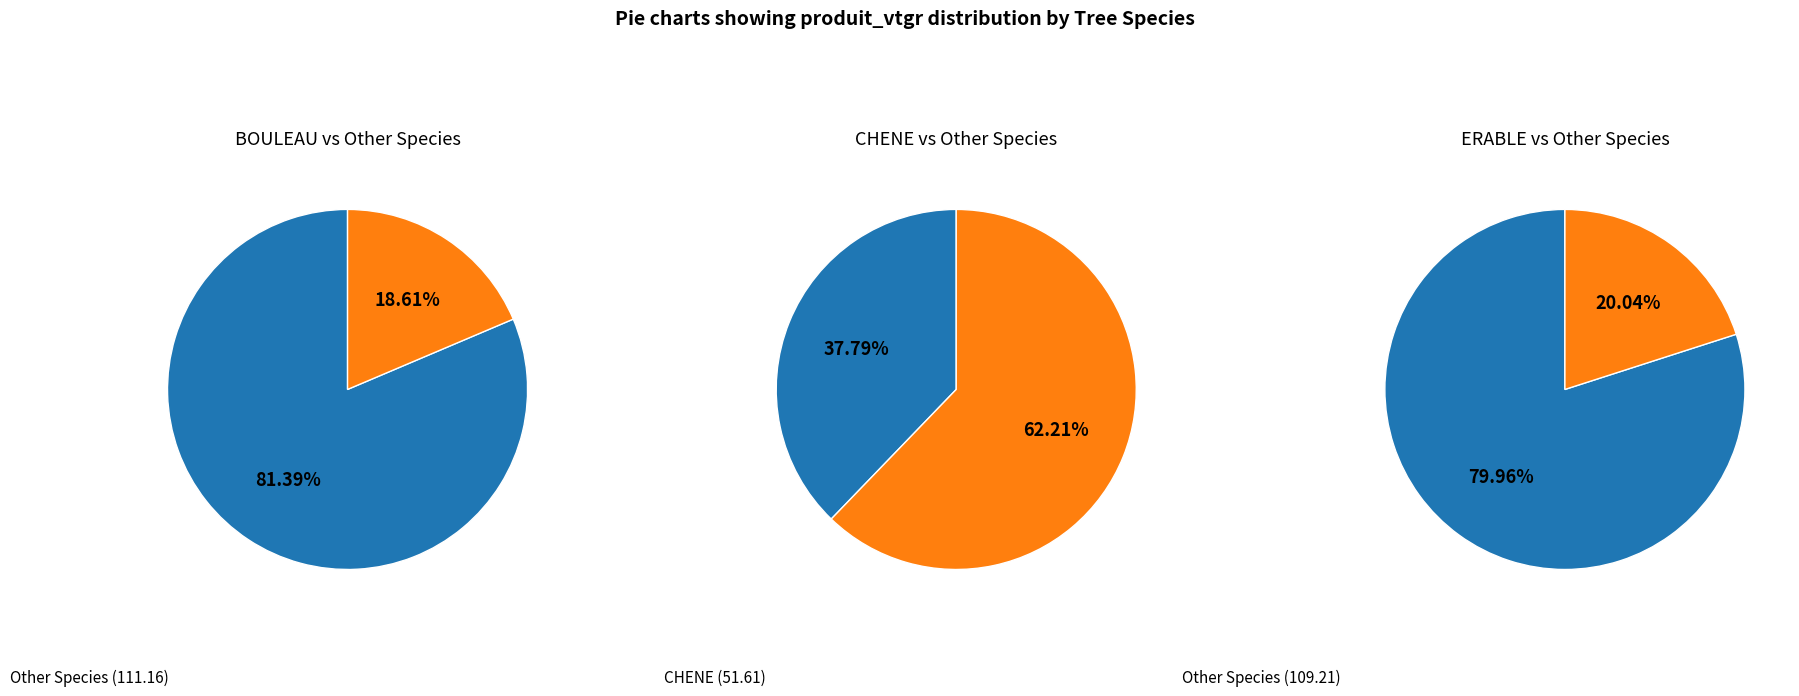

Is FEUILLUS DIVERS the majority of the pie?

No